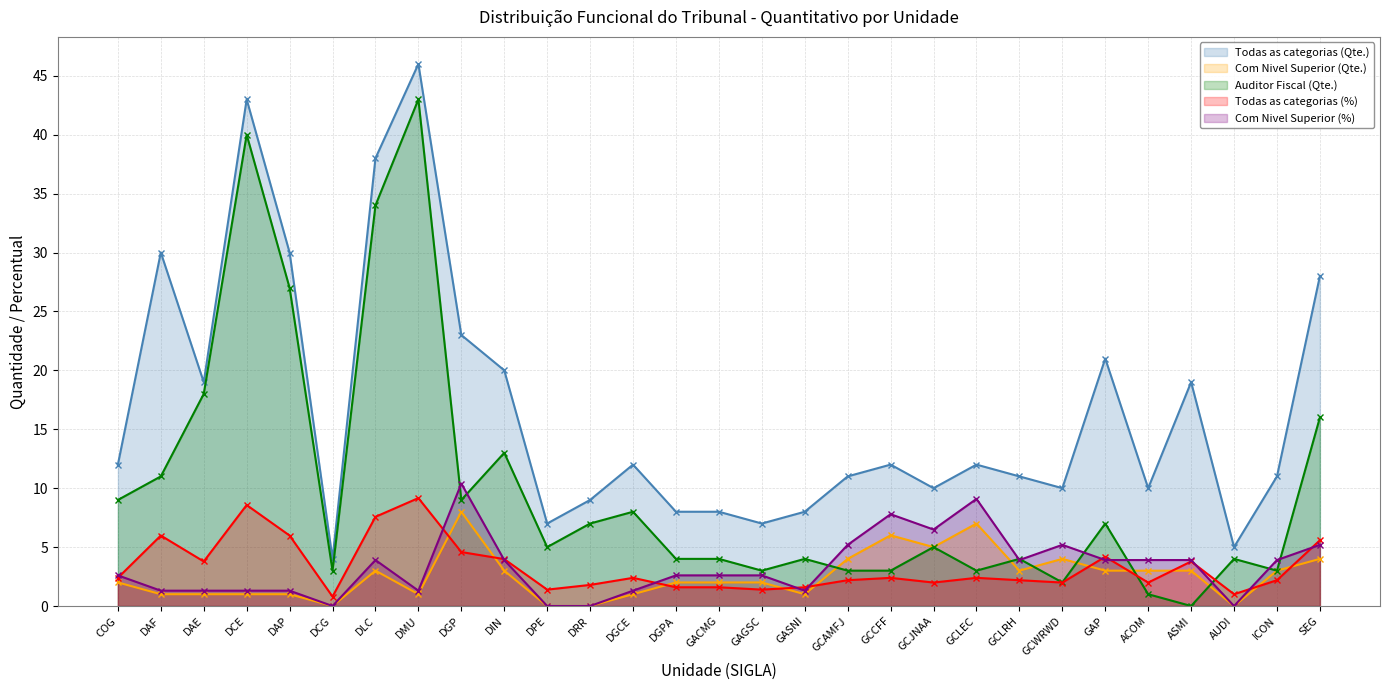

What is the average value of the Auditor Fiscal (Qte.) series?

10.1